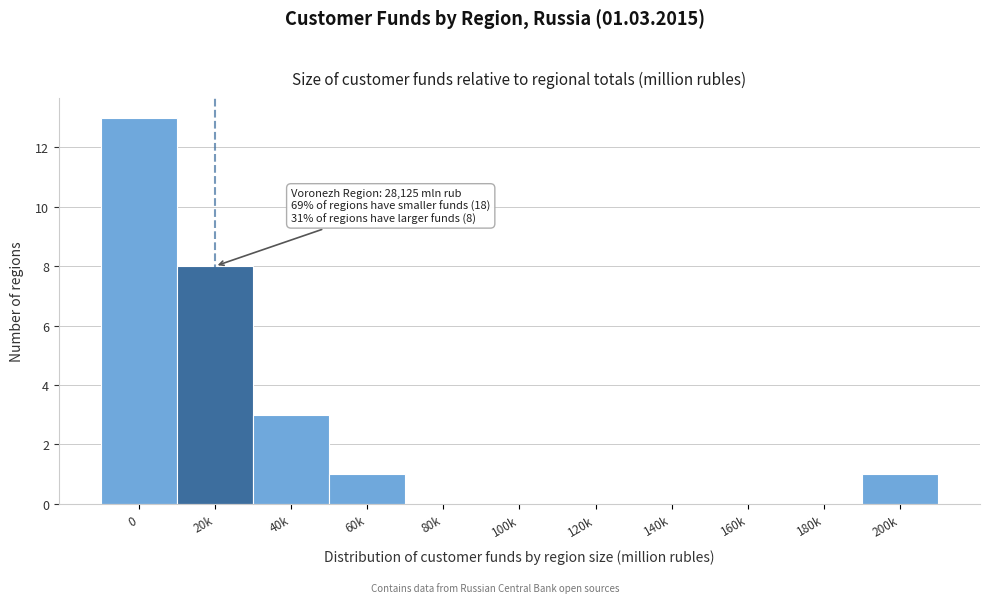

Reading left to right, transcribe all the data shown in this chart.

0=13	20k=8	40k=3	60k=1	80k=0	100k=0	120k=0	140k=0	160k=0	180k=0	200k=1